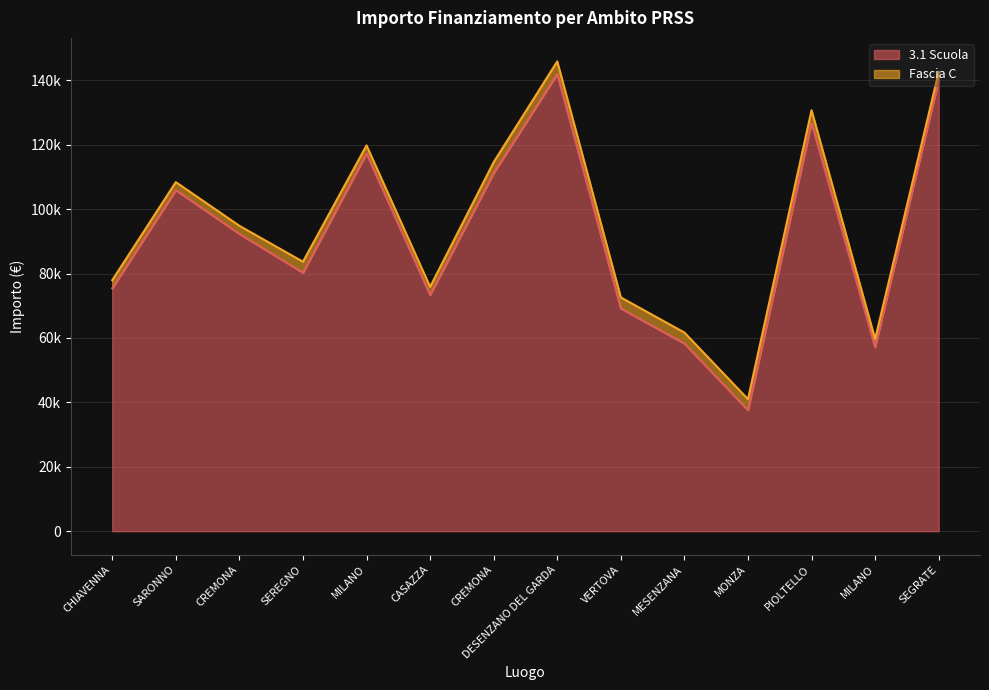

Between MILANO and VERTOVA, which is larger?

MILANO